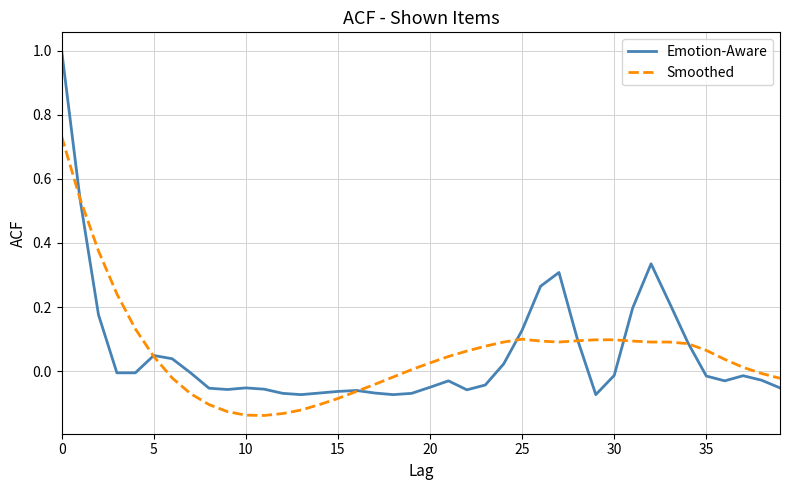

Rank the series by their maximum value, from highest to lowest.

Emotion-Aware, Smoothed